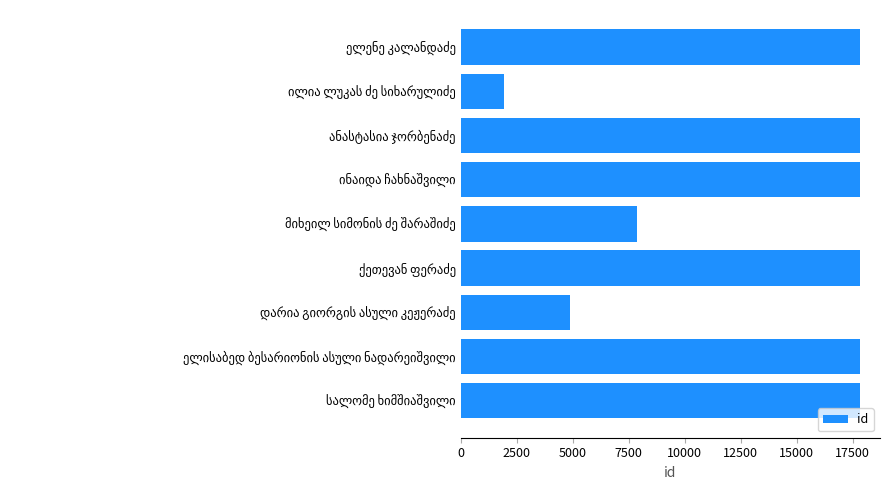

What is the smallest value displayed?

1950